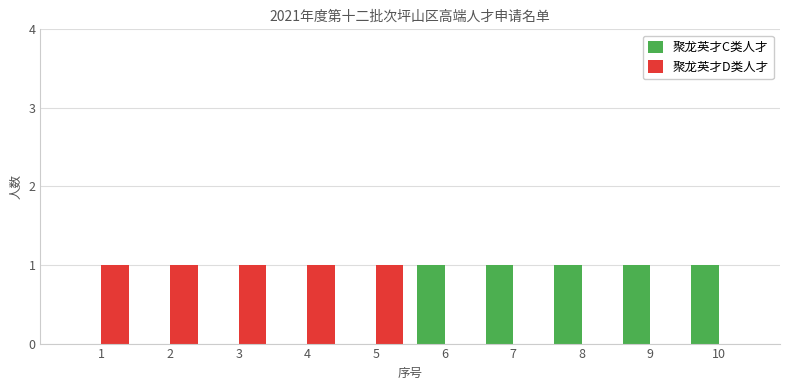

Is the value of 聚龙英才C类人才 at 8 greater than the value of 聚龙英才D类人才 at 9?

Yes